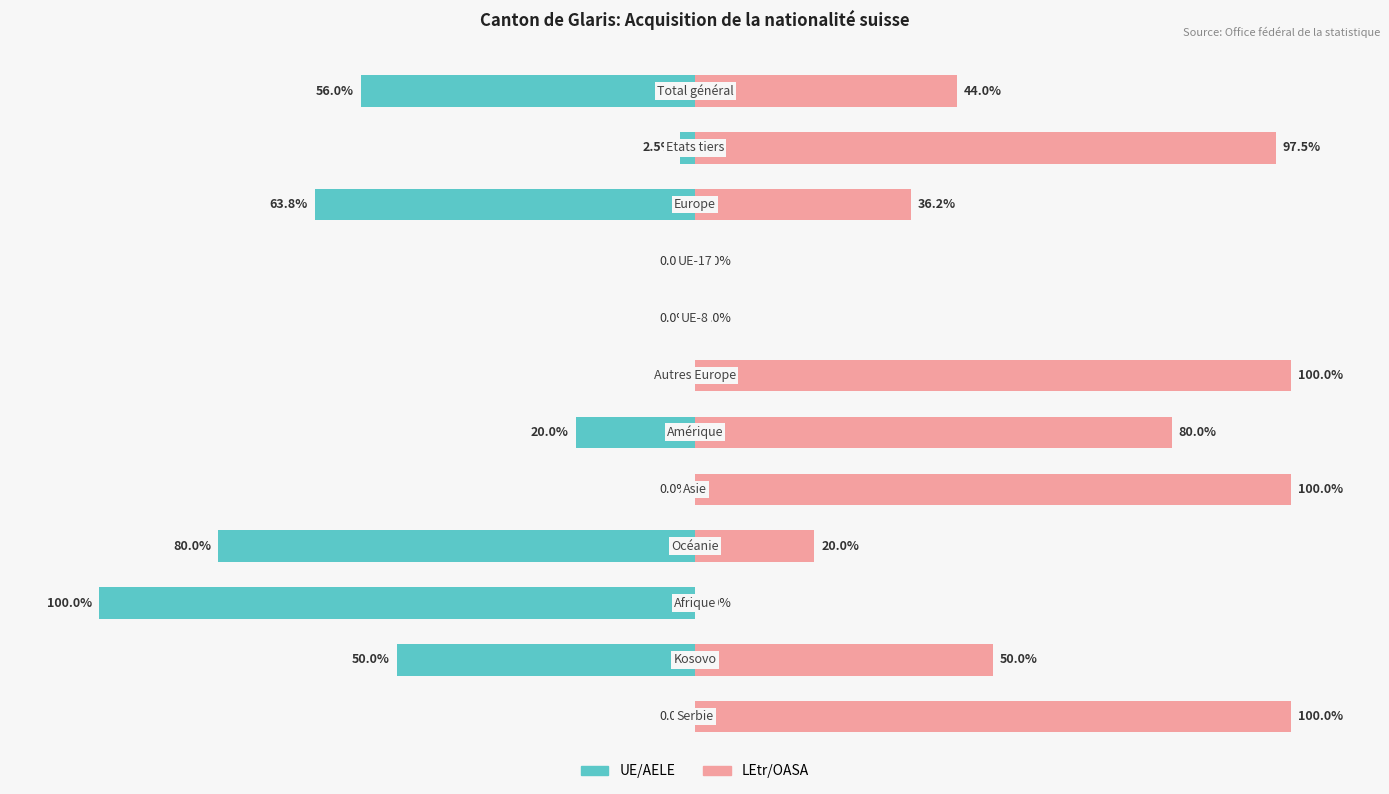

Is it true that UE/AELE (col_2) equals -105.9 at 2?

False